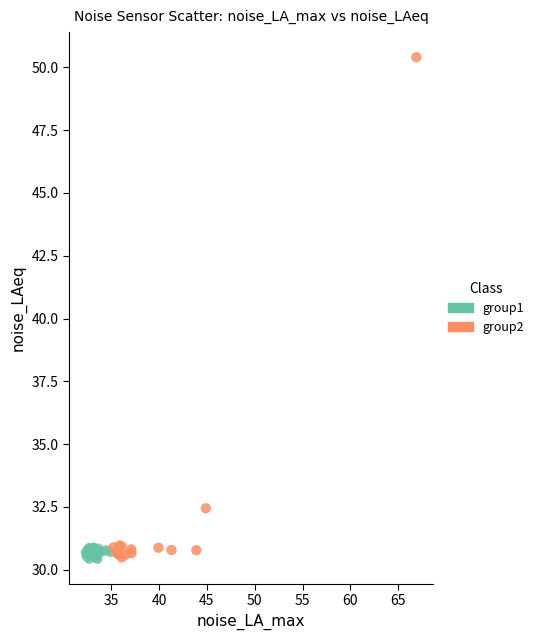

Which series has the widest spread of Y values?

group2